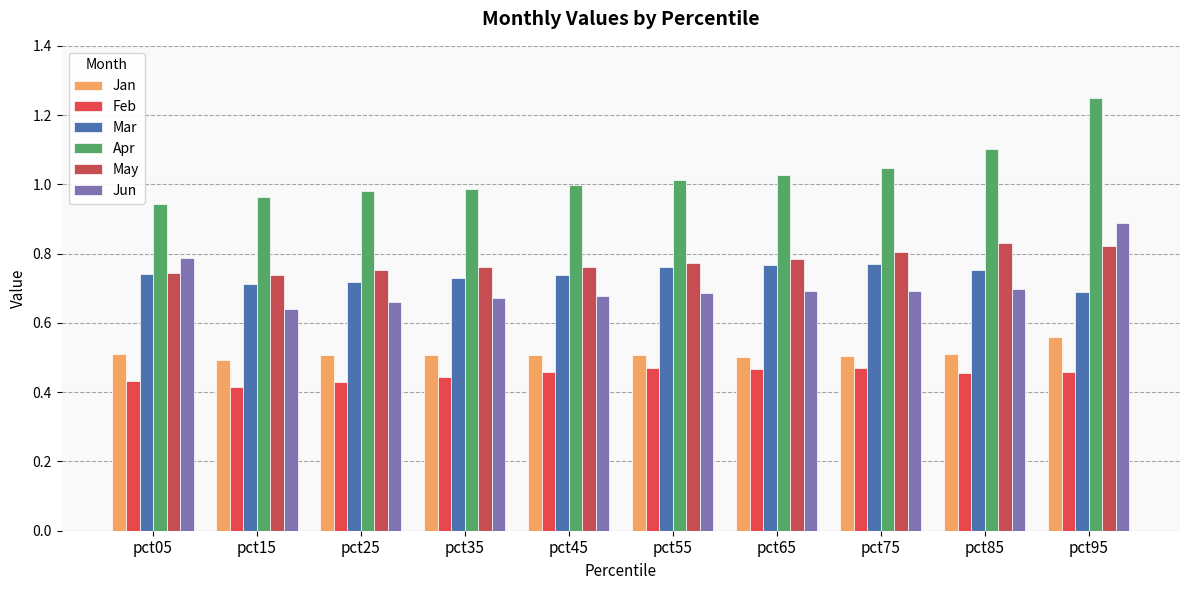

What is the spread (max minus min) of values at pct45?

0.5